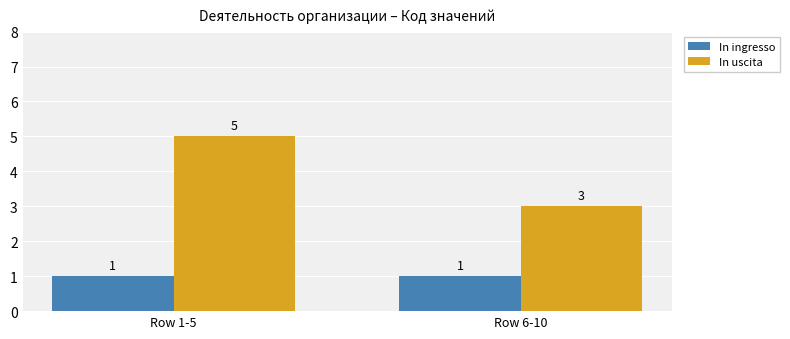

At which label does In uscita reach its minimum?

Row 6-10